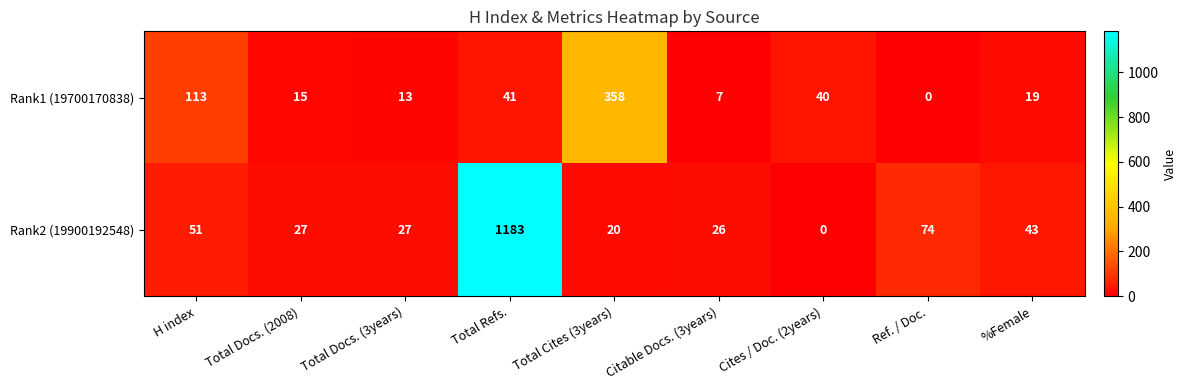

Rank the series by their maximum value, from lowest to highest.

Rank1 (19700170838), Rank2 (19900192548)